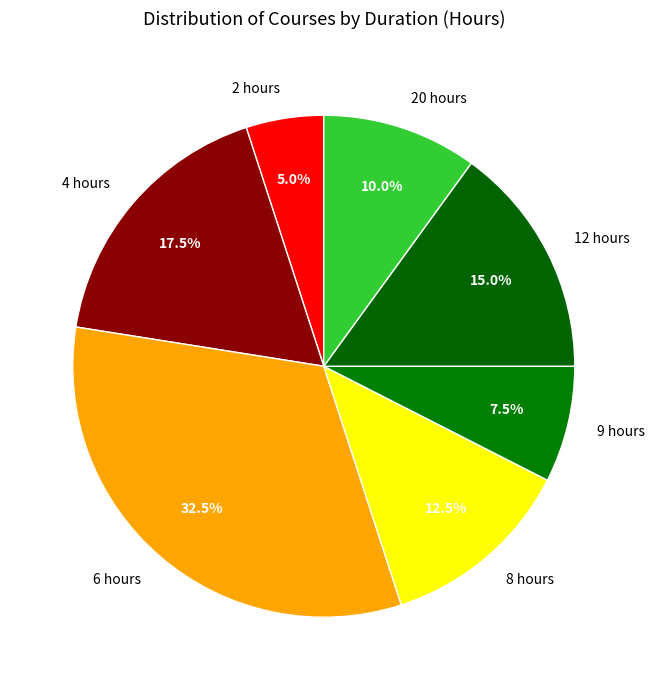

Combined, do 8 hours and 4 hours account for over 50%?

No